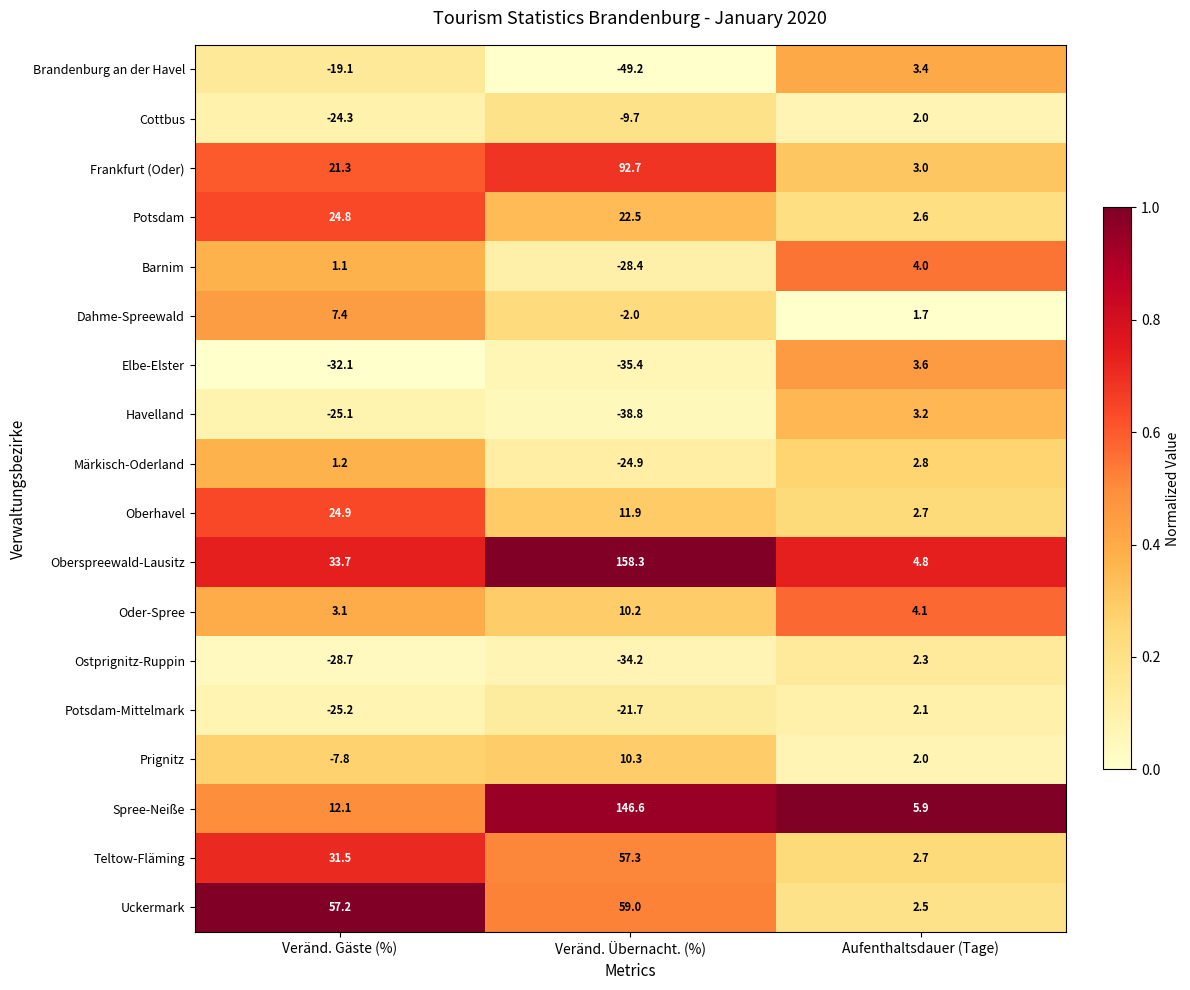

Is it true that Potsdam equals 3.8 at Aufenthaltsdauer (Tage)?

False